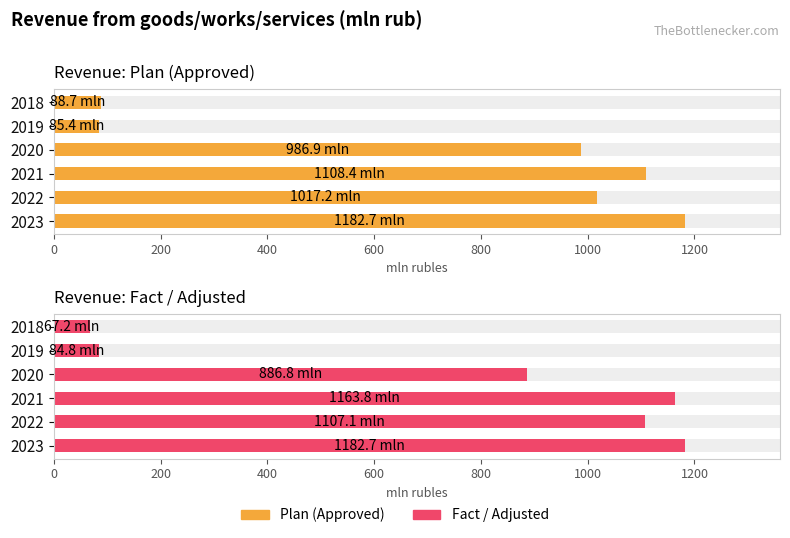

Is the value of Fact / Adjusted at 2019 greater than the value of Plan (Approved) at 2022?

No